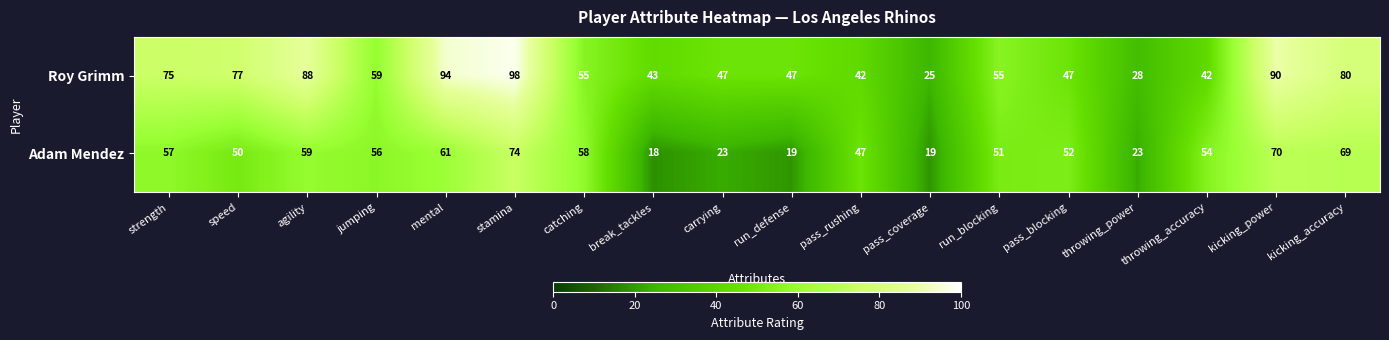

What is the smallest value displayed?

18